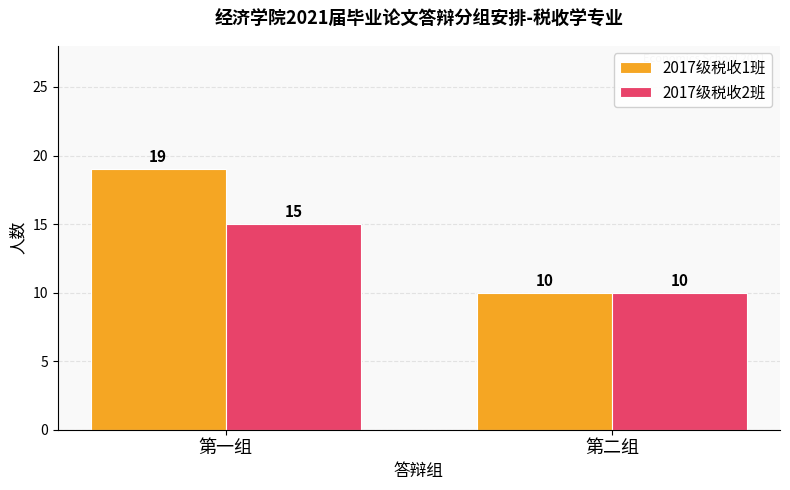

What are all the series names shown in the legend?

2017级税收1班, 2017级税收2班